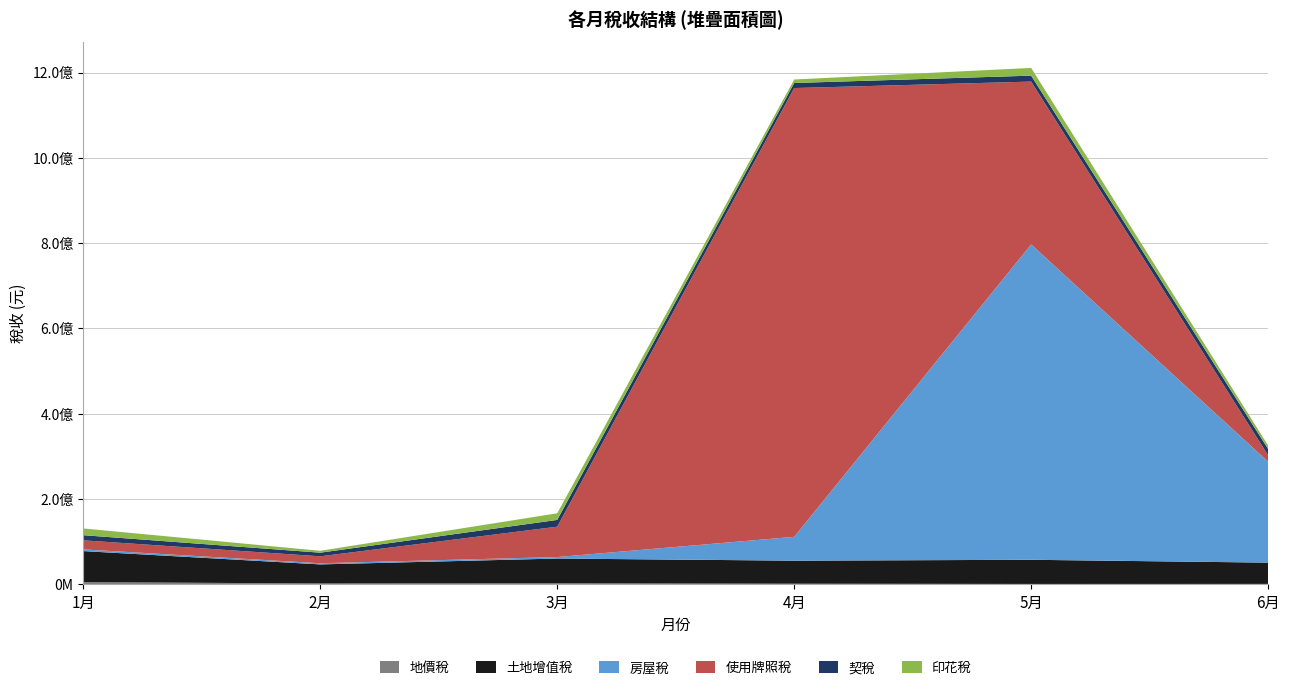

Reading left to right, transcribe all the data shown in this chart.

地價稅: 1月=5216070	2月=2026259	3月=2384381	4月=1486939	5月=932648	6月=1014061
土地增值稅: 1月=72773679	2月=44753120	3月=58119486	4月=54074053	5月=56666546	6月=49944691
房屋稅: 1月=3947030	2月=2683858	3月=3518588	4月=55857230	5月=739329275	6月=236655574
使用牌照稅: 1月=21285577	2月=16295829	3月=71187275	4月=1052131379	5月=381782565	6月=15063996
契稅: 1月=12056726	2月=8506434	3月=15869558	4月=11858517	5月=13933209	6月=14625756
印花稅: 1月=15801468	2月=4414278	3月=15513481	4月=8199808	5月=18089833	6月=8163753